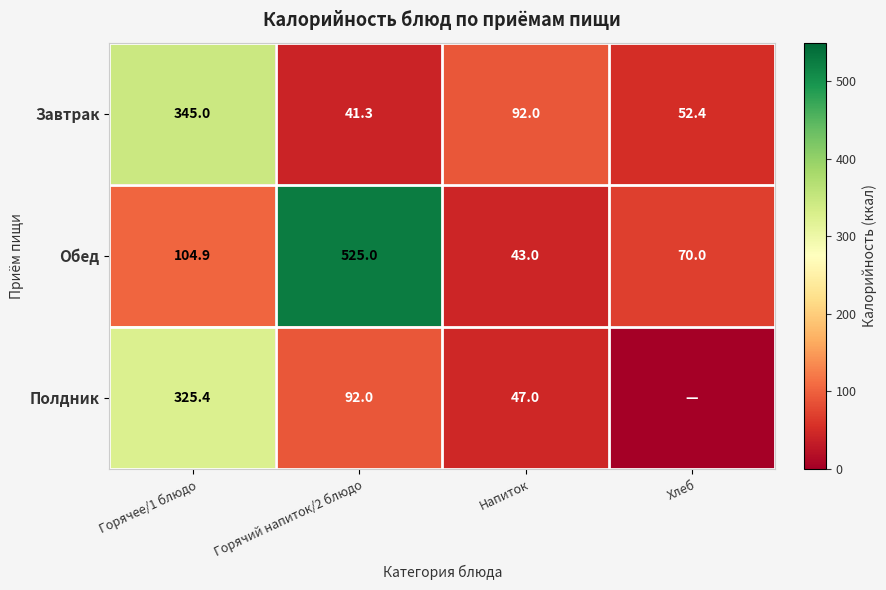

At which label does Обед first exceed 104?

Горячее/1 блюдо